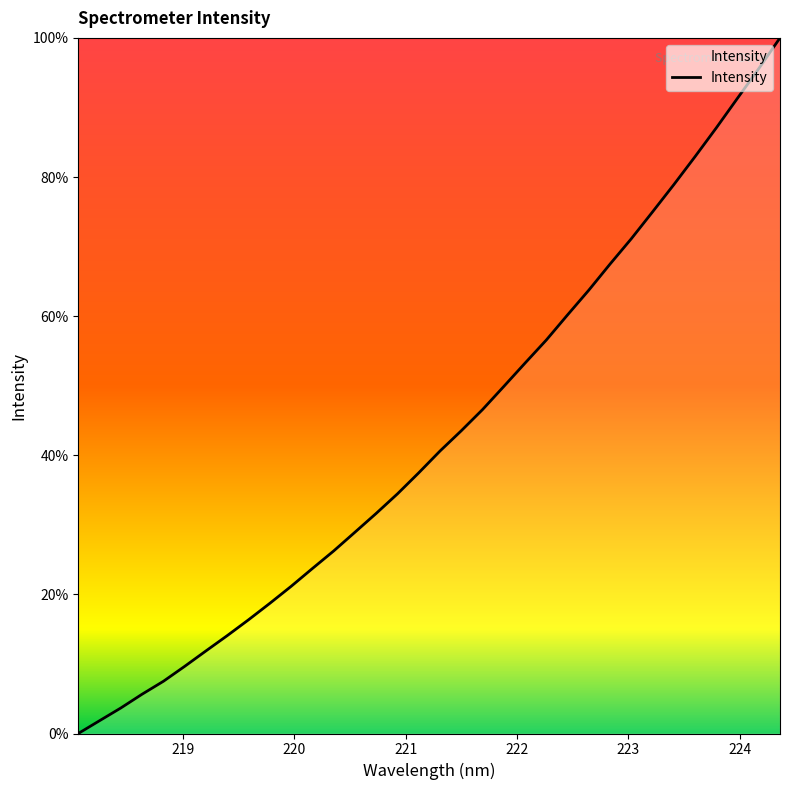

What is the maximum value shown in the chart?

100.0